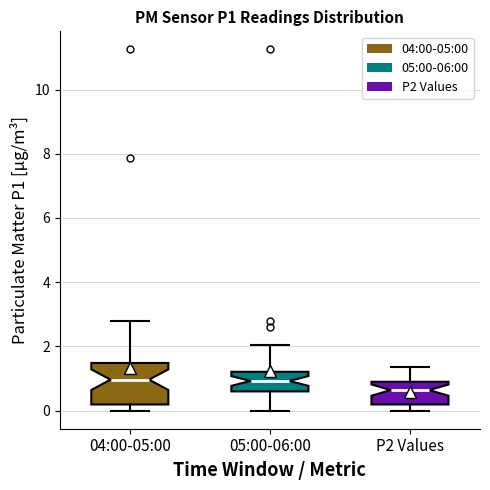

Reading left to right, read every box against the y-axis: the position of its median line, the range the box covers, and the ends of its whiskers. The values are not printed on the chart, so give them approximately, as read against the axis.

04:00-05:00: median 1.0, box 0.2 to 1.4, whiskers 0.0 to 2.8
05:00-06:00: median 1.0, box 0.6 to 1.2, whiskers 0.0 to 2.0
P2 Values: median 0.6, box 0.2 to 1.0, whiskers 0.0 to 1.4